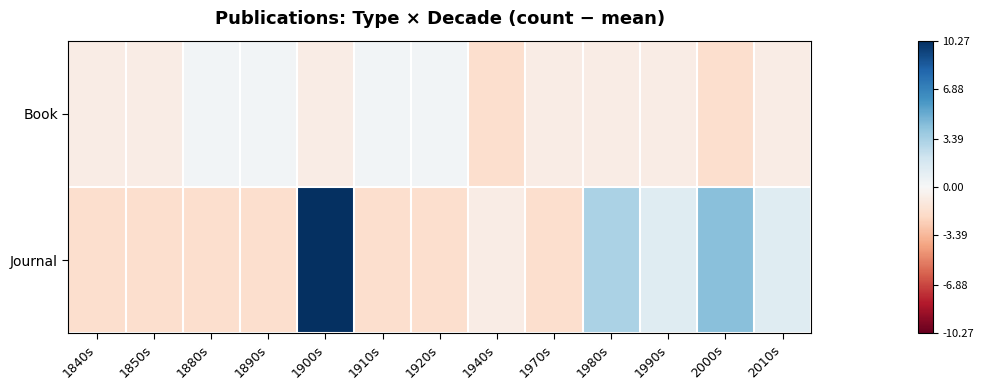

Which label corresponds to the smallest value in the chart?

1940s